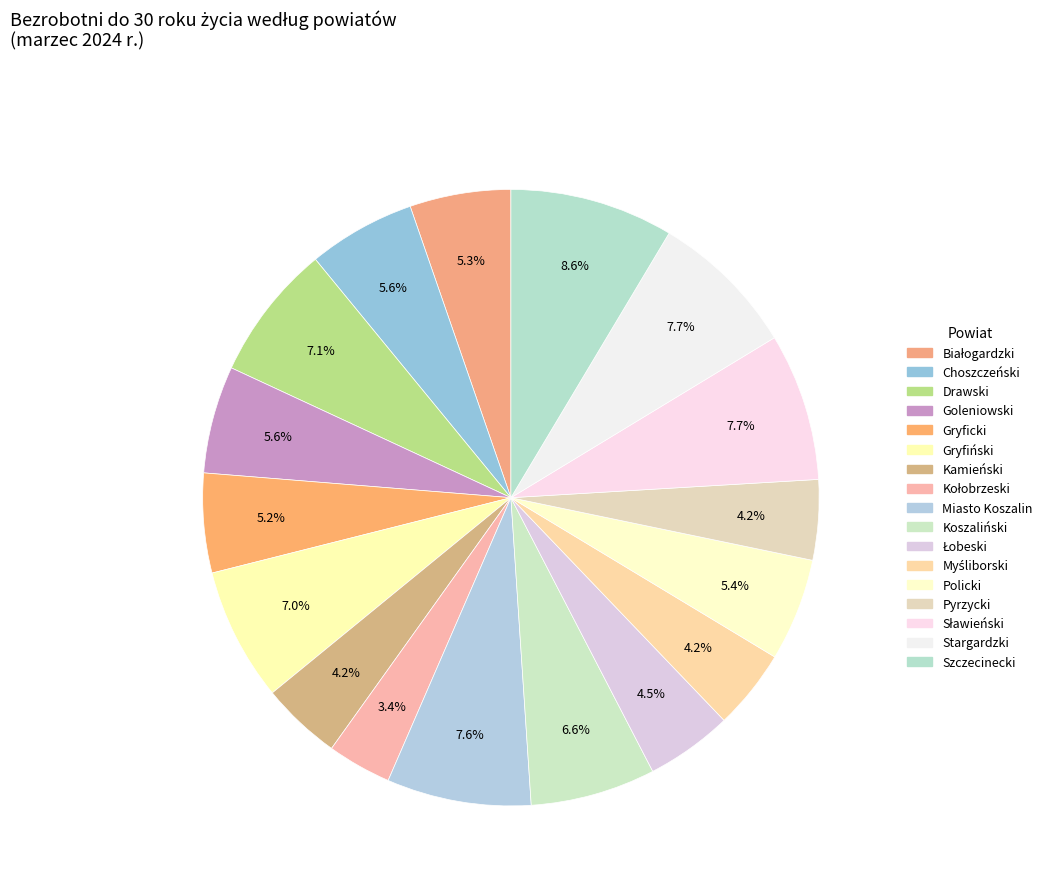

Rank the categories by value from highest to lowest.

Szczecinecki, Sławieński, Stargardzki, Miasto Koszalin, Drawski, Gryfiński, Koszaliński, Choszczeński, Goleniowski, Policki, Białogardzki, Gryficki, Łobeski, Kamieński, Myśliborski, Pyrzycki, Kołobrzeski